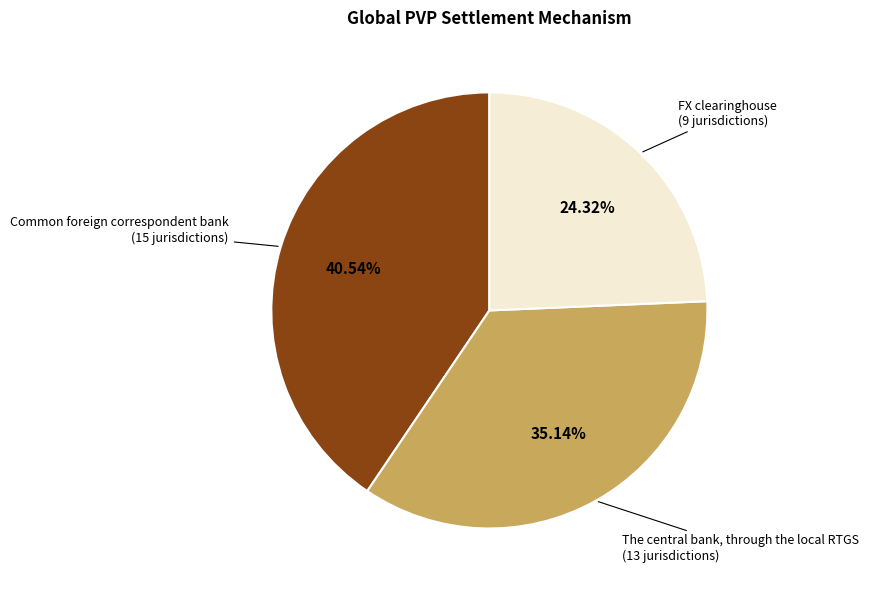

Does any single category account for the majority?

No